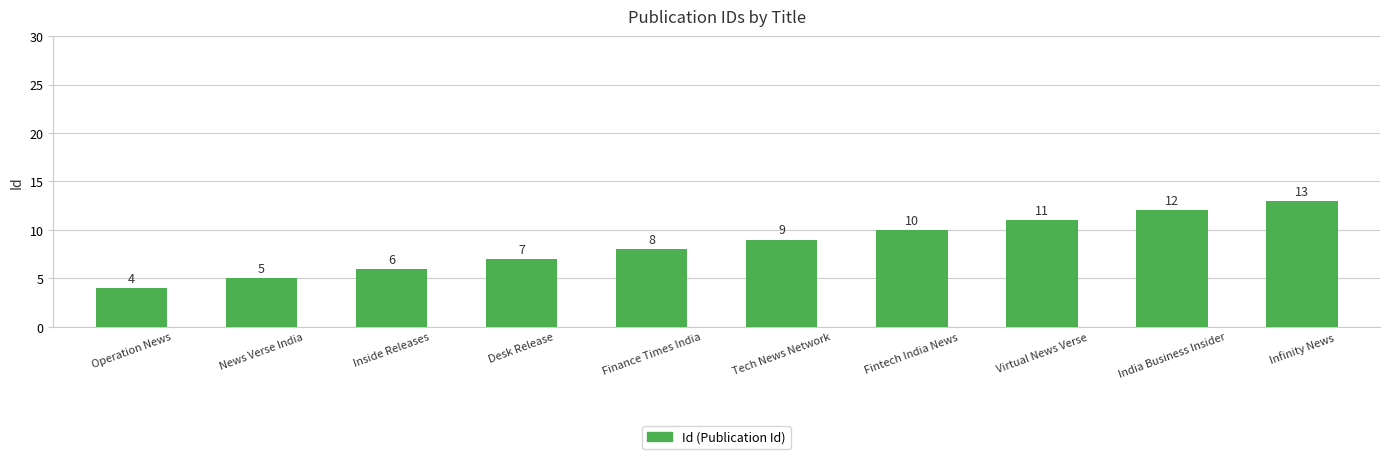

What is the approximate value at Operation News?

4